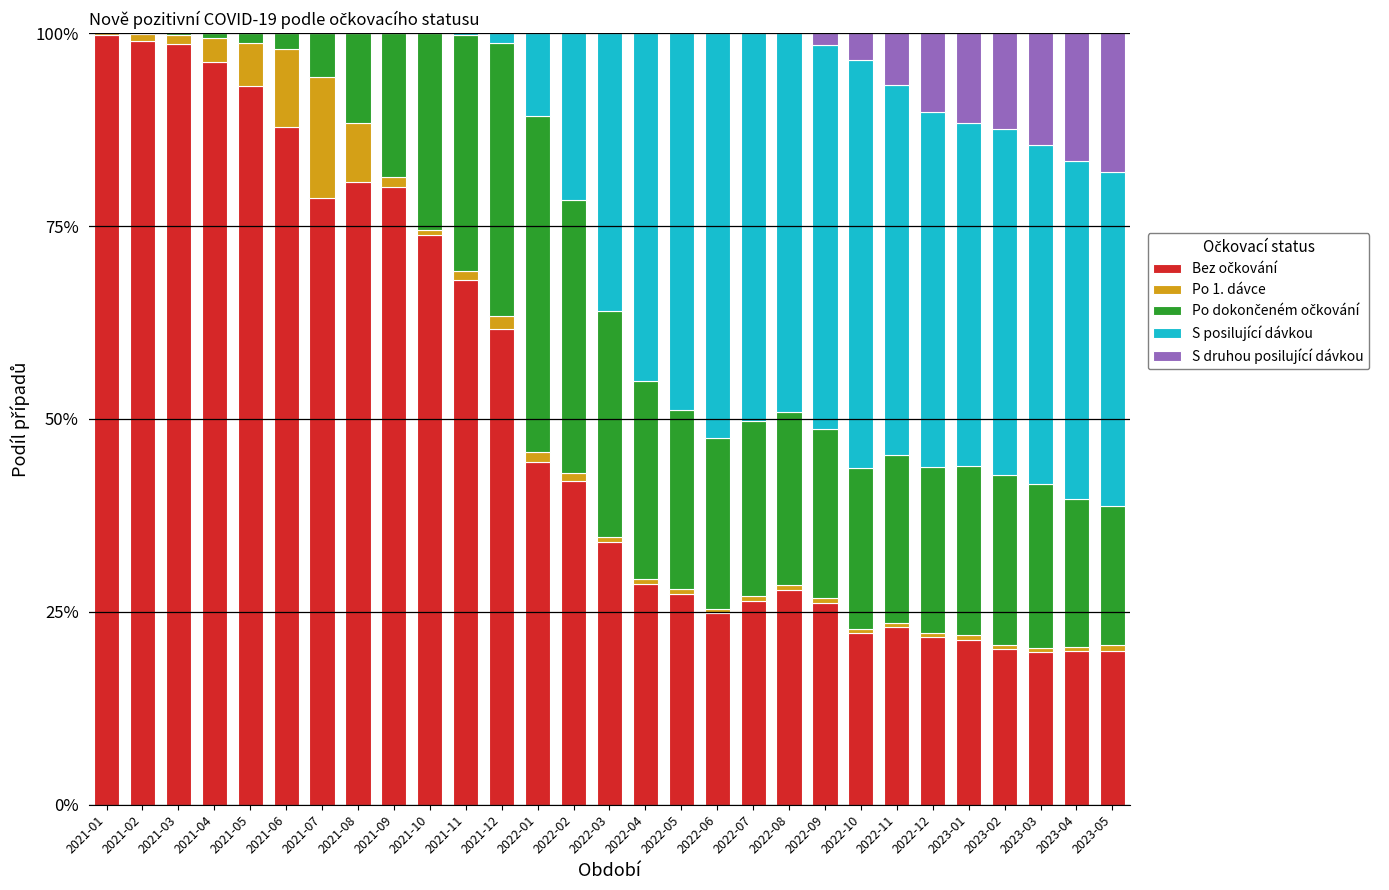

What is the total value across all series at 2021-06?

100.0